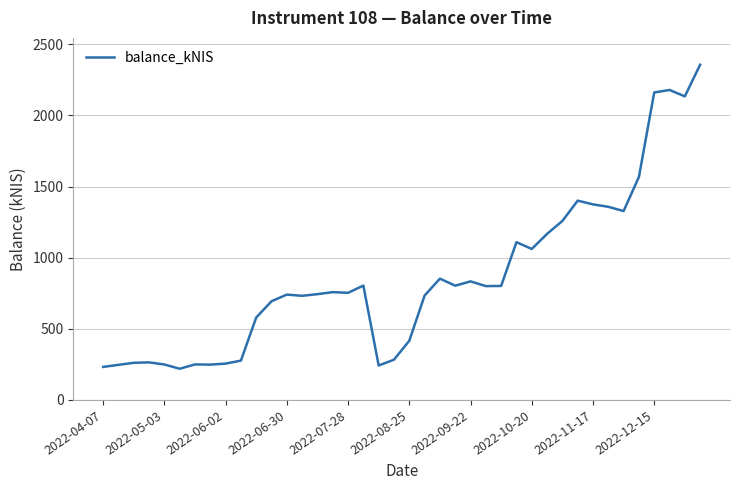

What is the greatest value displayed?

2356.9